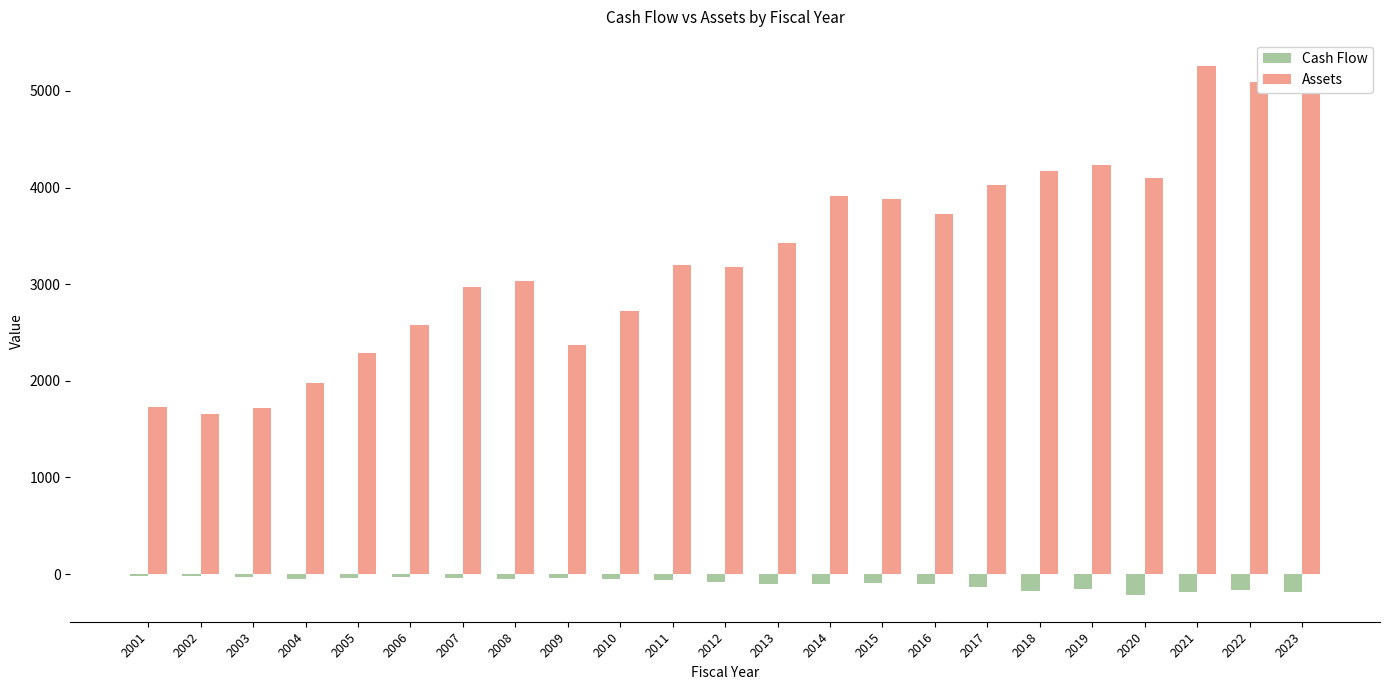

What is the average value of the Cash Flow series?

-92.3